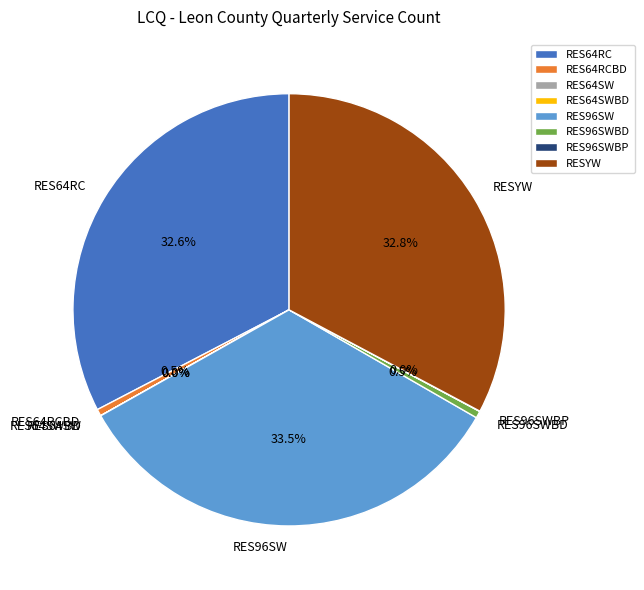

Is there a majority slice in this chart?

No